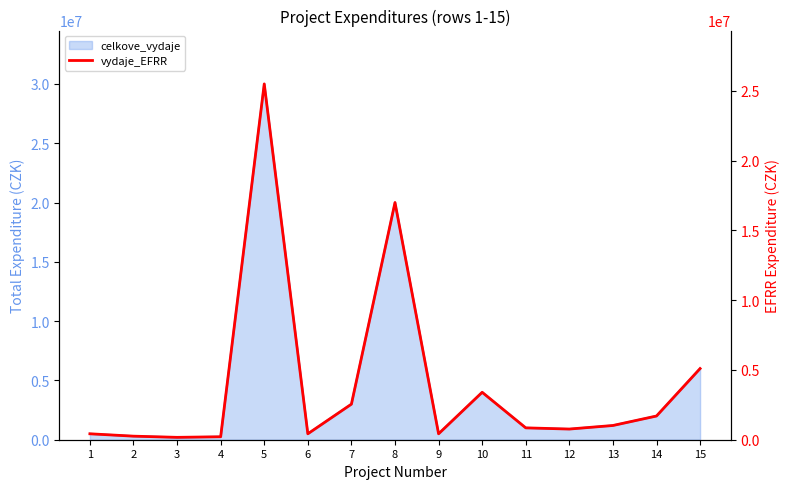

At which category does the data reach its first local peak?

5